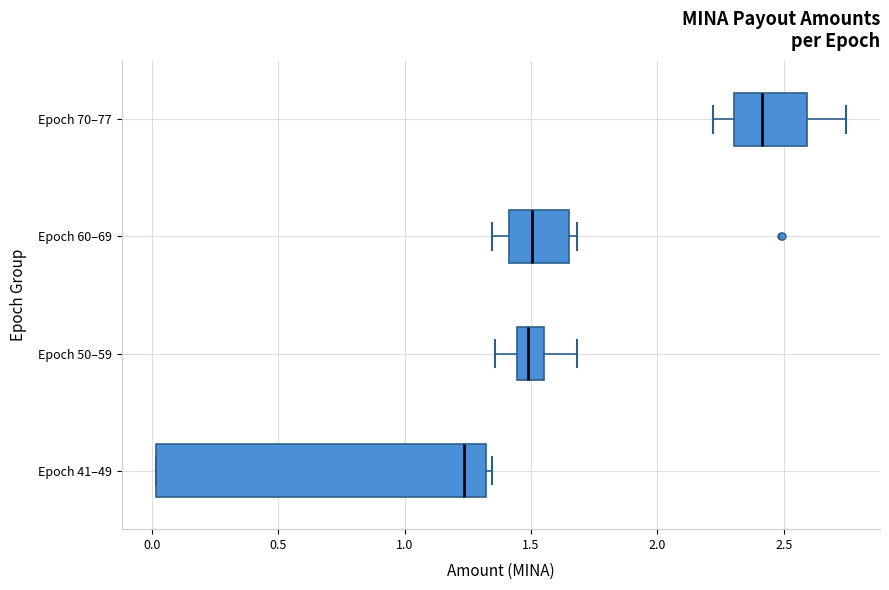

Reading bottom to top, read every box against the x-axis: the position of its median line, the range the box covers, and the ends of its whiskers. The values are not printed on the chart, so give them approximately, as read against the axis.

Epoch 41–49: median 1.25, box 0.00 to 1.30, whiskers 0.00 to 1.35
Epoch 50–59: median 1.50, box 1.45 to 1.55, whiskers 1.35 to 1.70
Epoch 60–69: median 1.50, box 1.40 to 1.65, whiskers 1.35 to 1.70
Epoch 70–77: median 2.40, box 2.30 to 2.60, whiskers 2.20 to 2.75